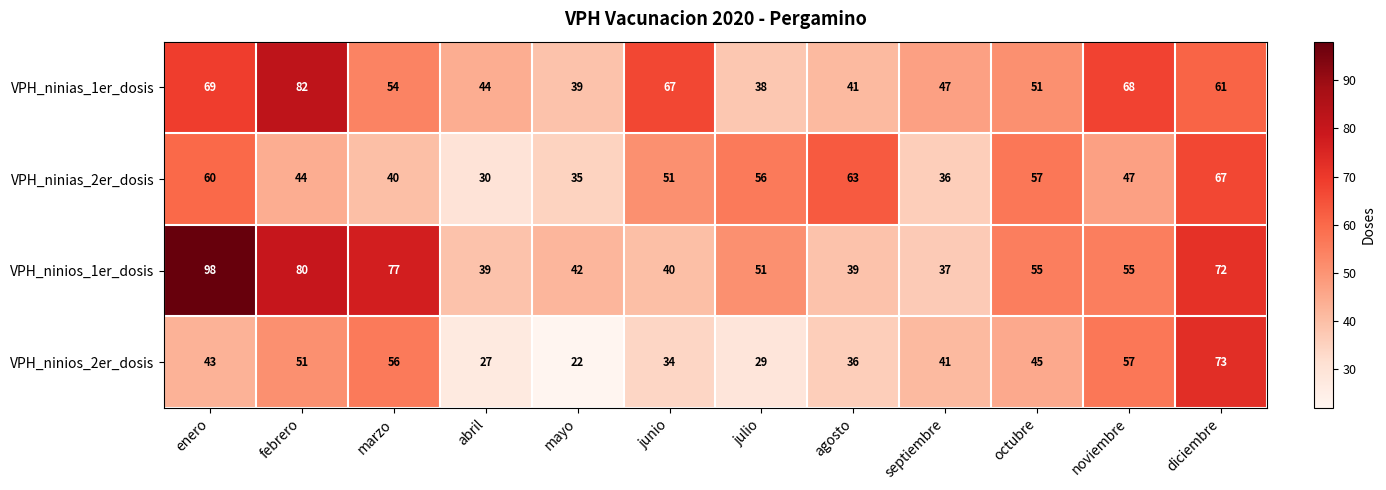

What is the difference between the maximum and minimum values in the VPH_ninios_1er_dosis series?

61